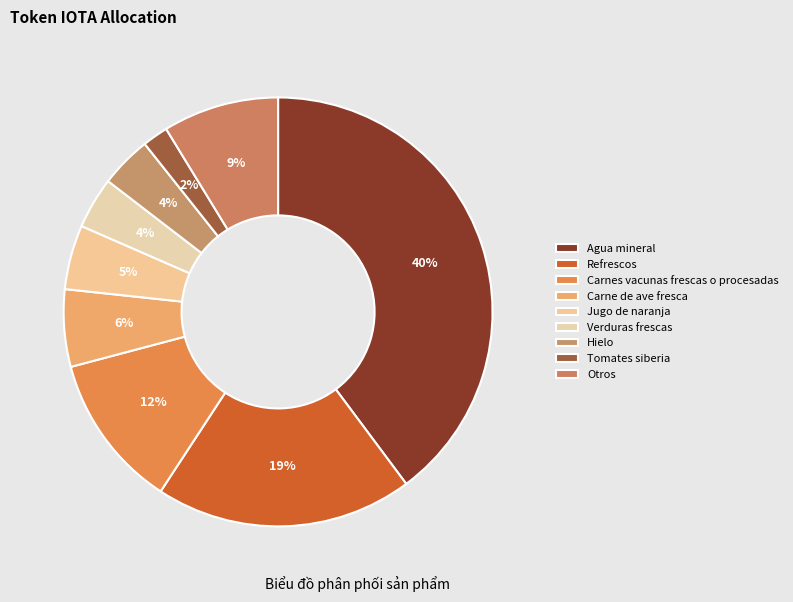

Count the number of slices in the pie.

9